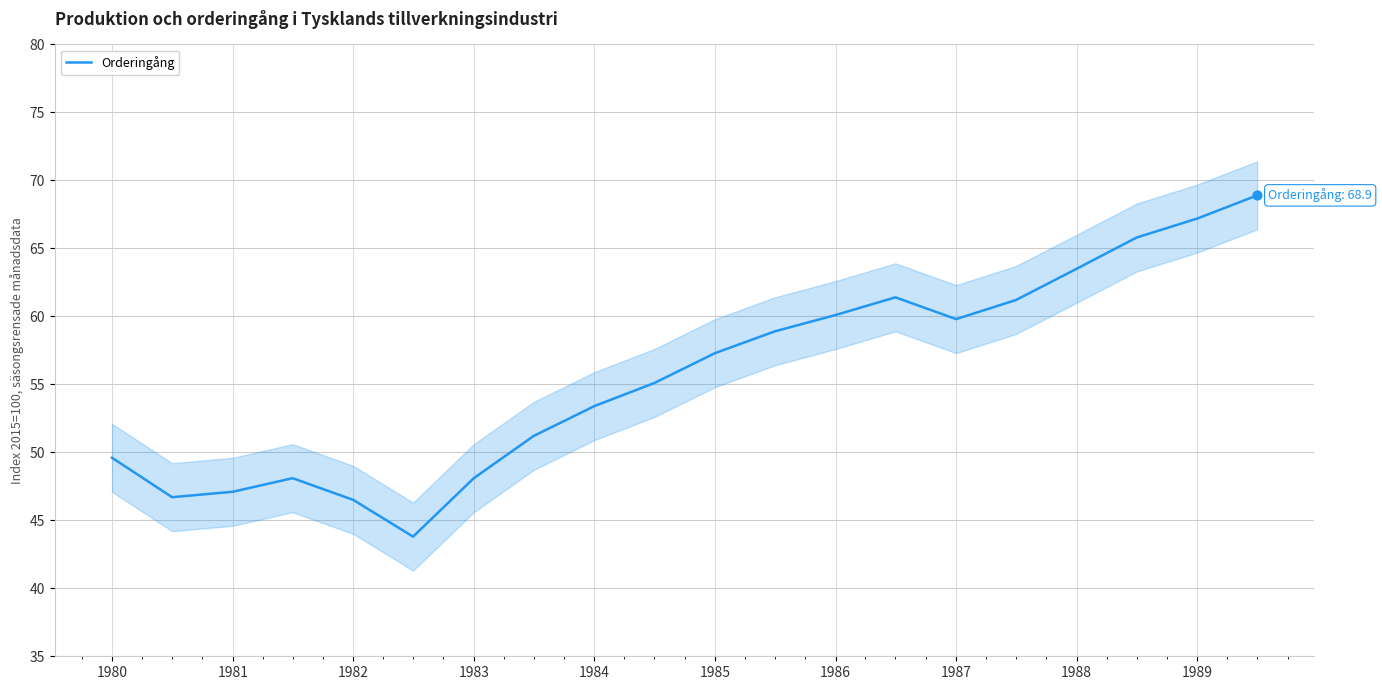

What is the lowest value of the Orderingång series?

43.8